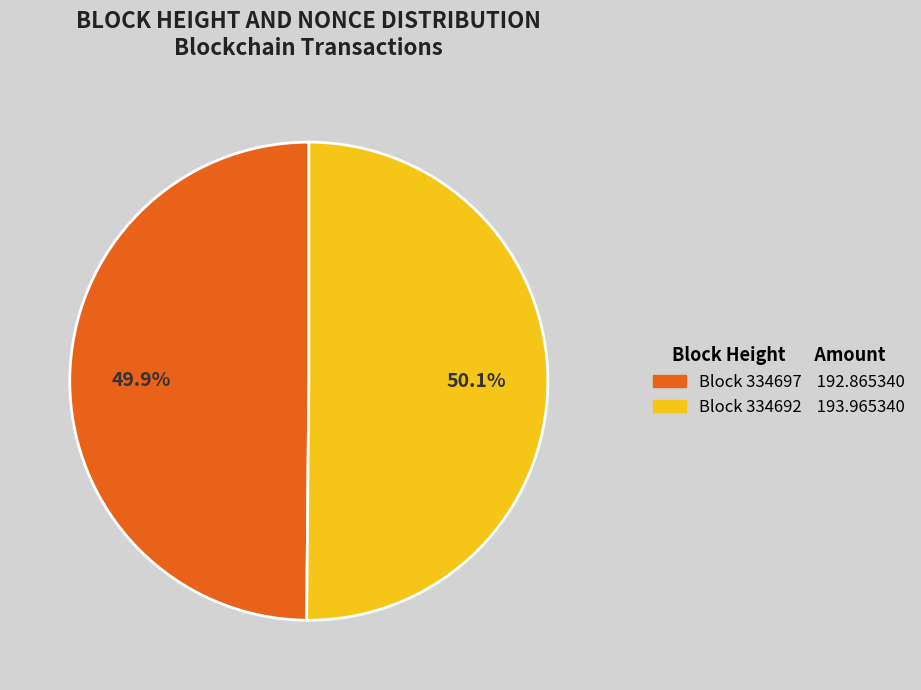

To the nearest percent, what is the difference between the largest and smallest slice percentages?

0%